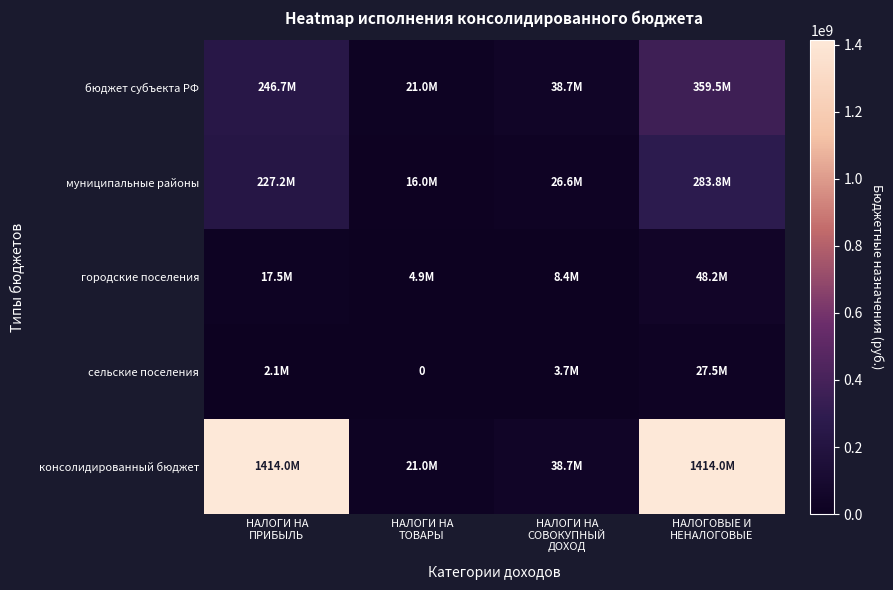

What is the maximum value for консолидированный бюджет?

1413966400